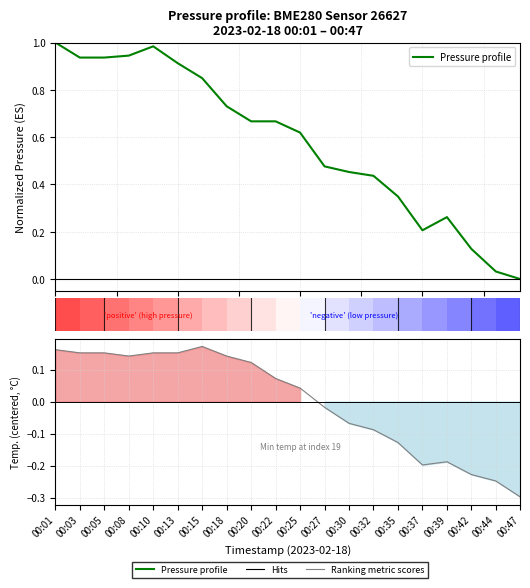

What is the difference between the maximum and minimum values in the Ranking metric scores series?

0.5